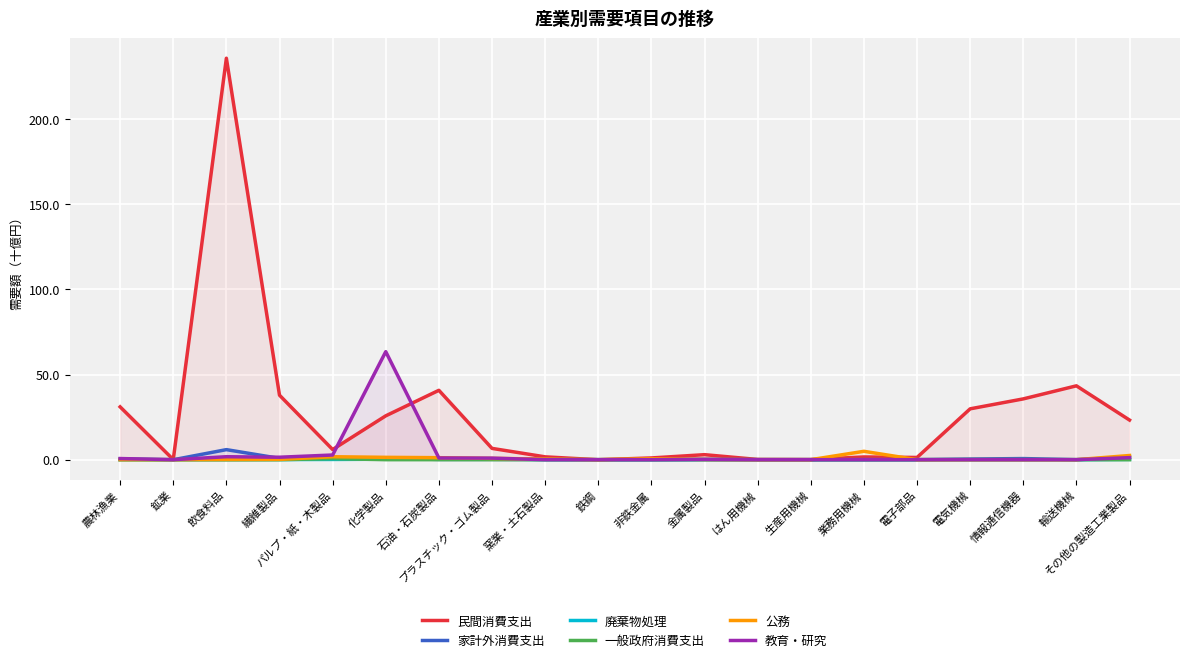

True or false: 廃棄物処理 and 教育・研究 cross at least once.

True